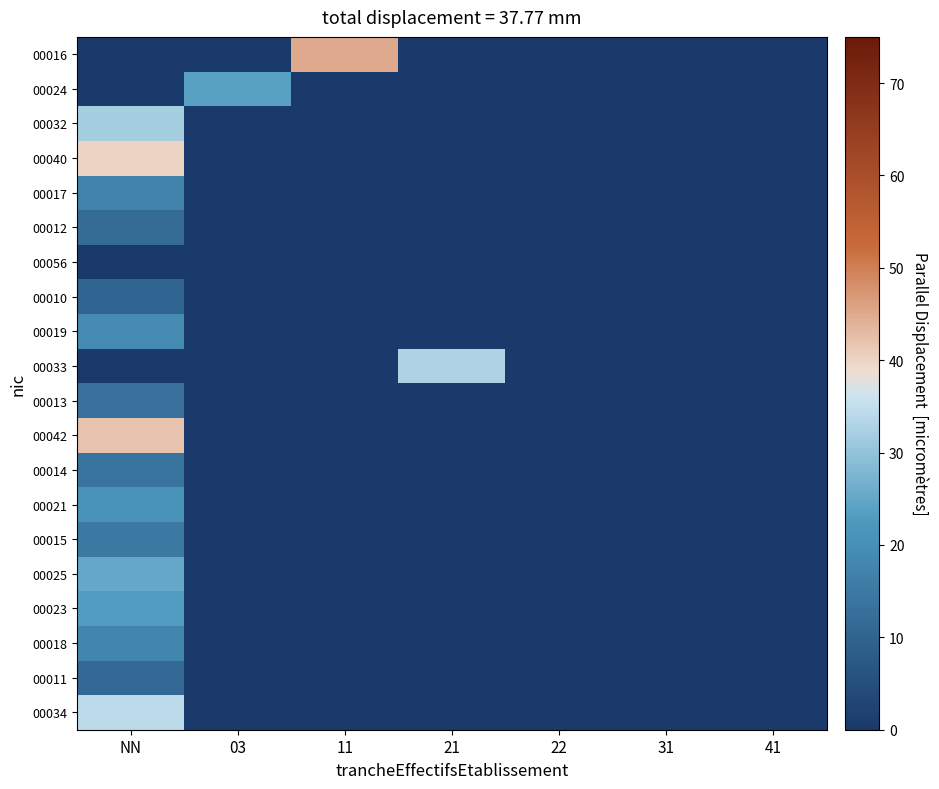

Which series has the largest total across all categories?

00016